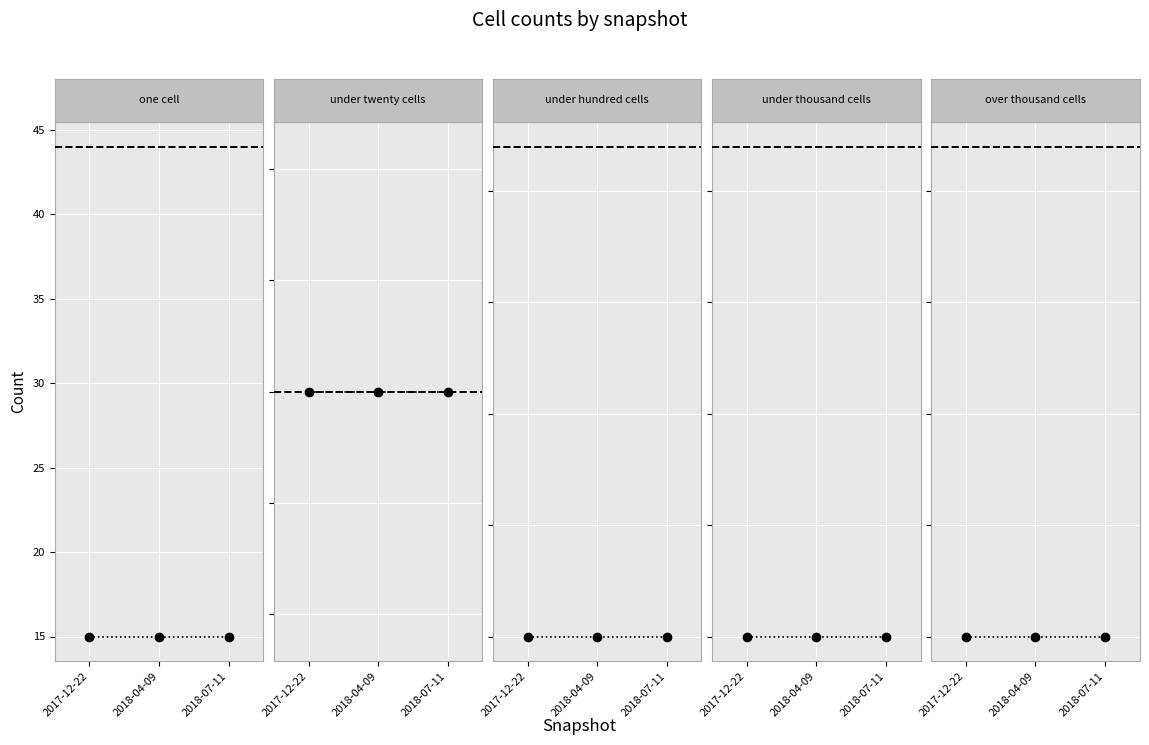

Which category has the lowest value in the one_cell series?

2017-12-22